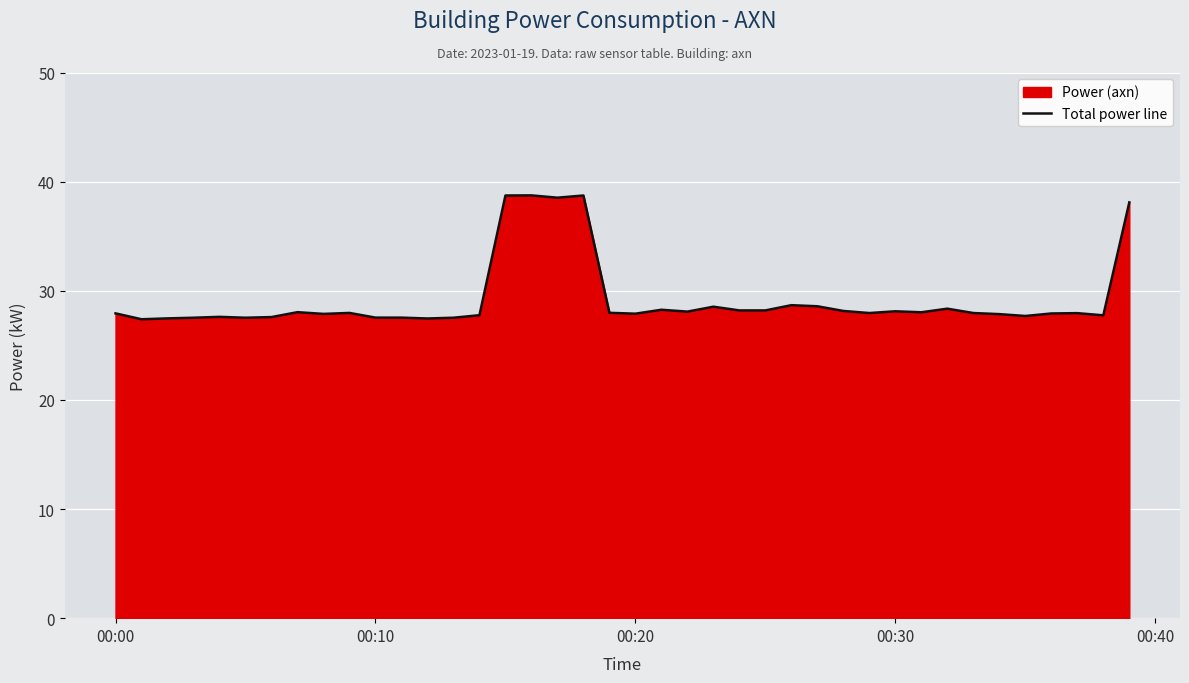

How many distinct data groups are displayed?

1